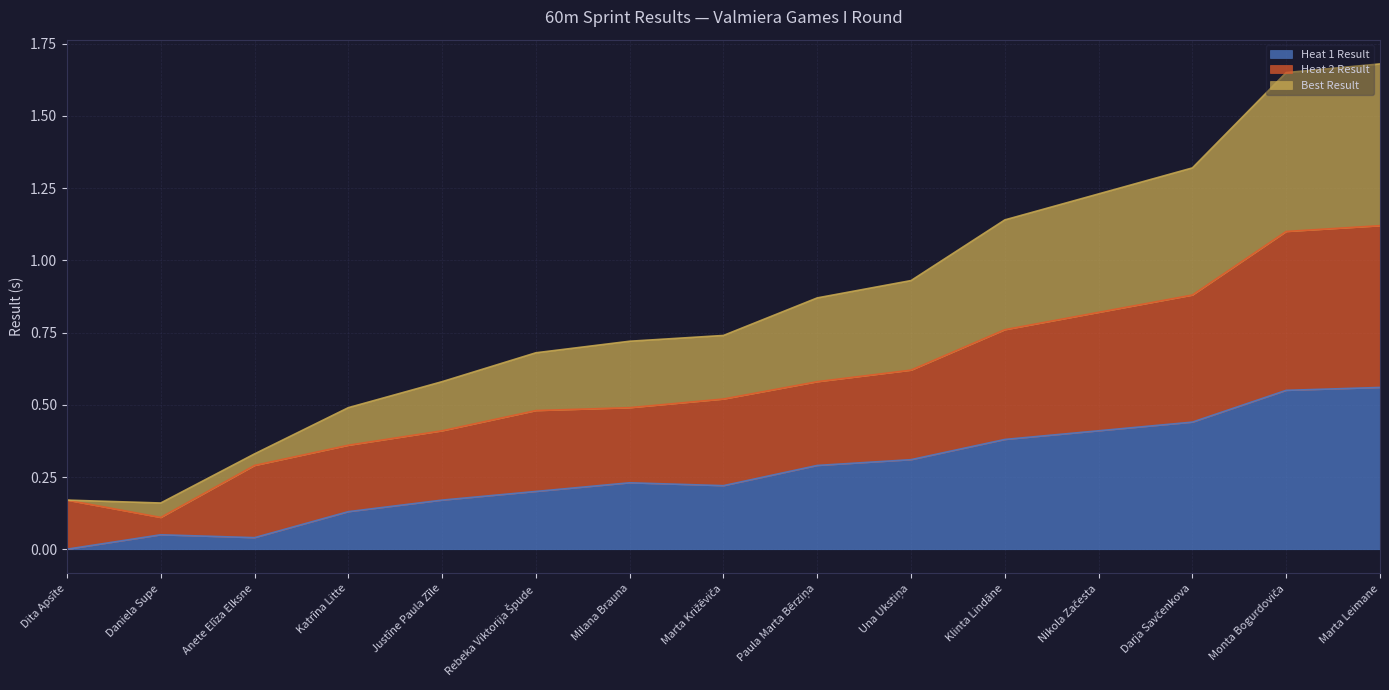

Does the chart display data point markers on the line(s)?

No